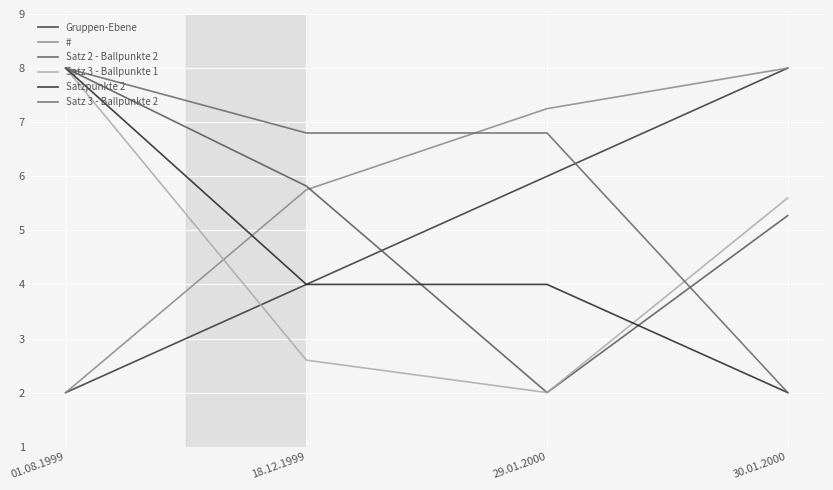

What is the difference between the second highest and minimum values in the Satz 3 - Ballpunkte 1 series?

3.6